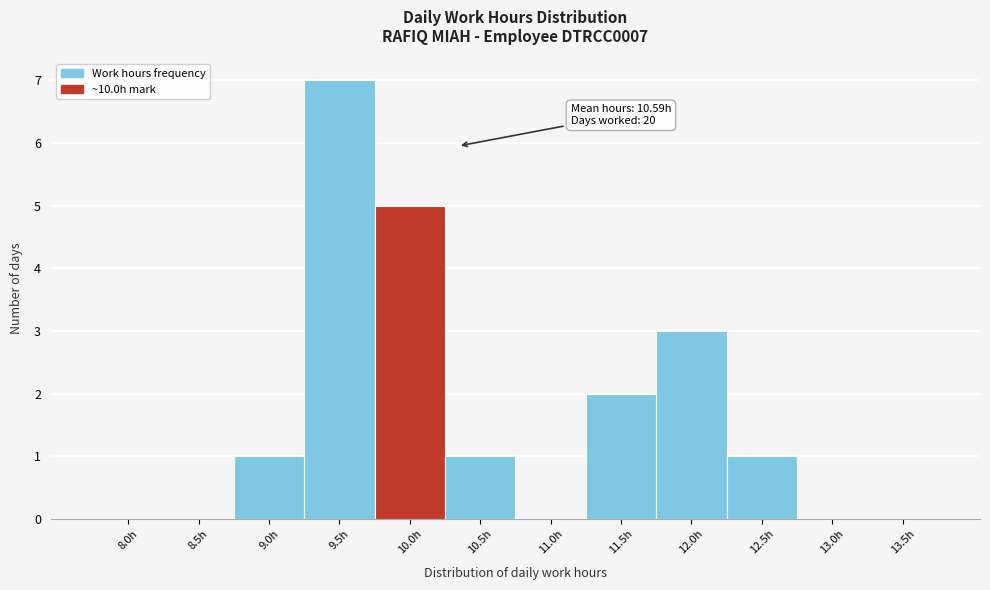

Reading right to left, transcribe all the data shown in this chart.

13.5h=0	13.0h=0	12.5h=1	12.0h=3	11.5h=2	11.0h=0	10.5h=1	10.0h=5	9.5h=7	9.0h=1	8.5h=0	8.0h=0